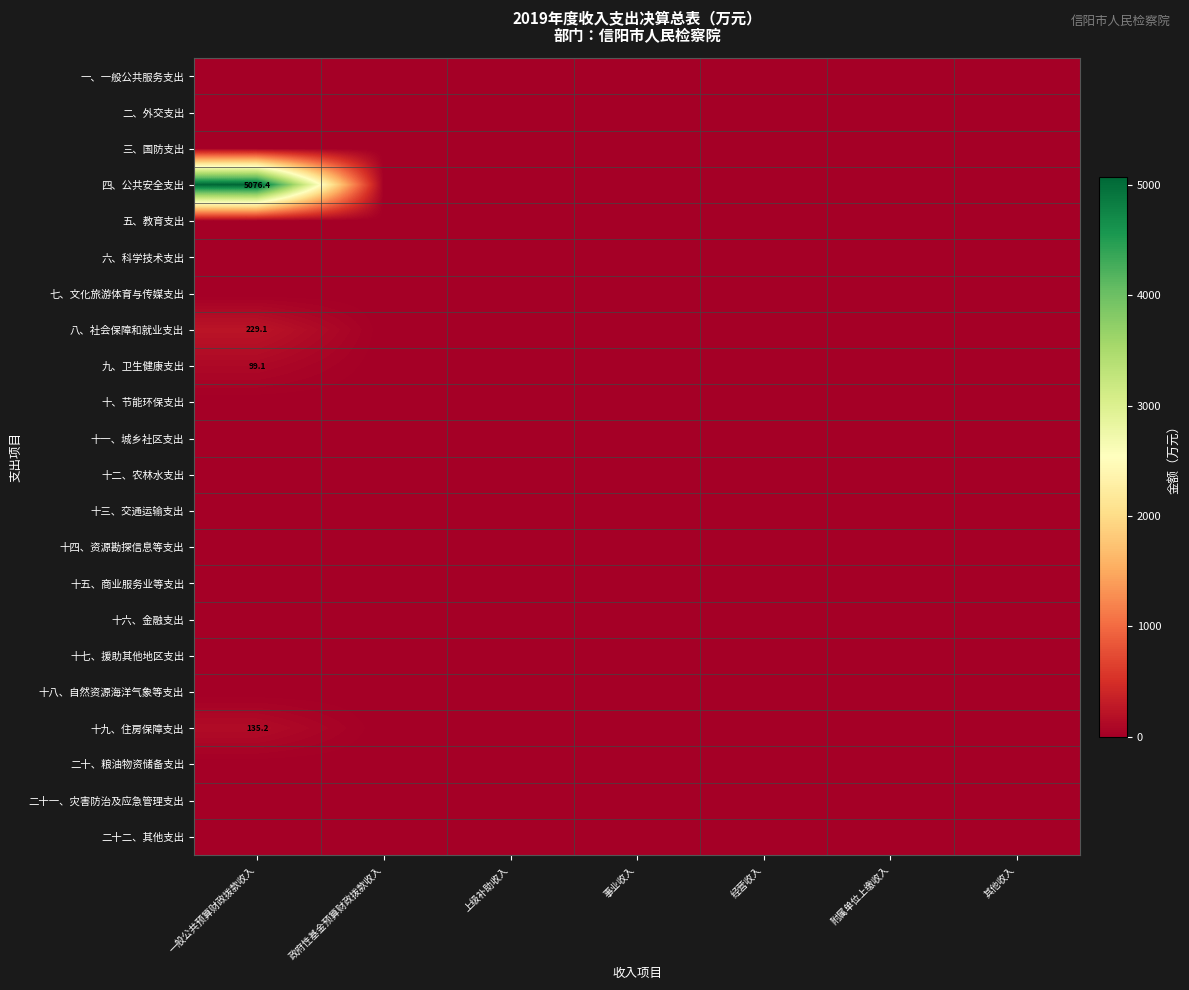

How many values in 九、卫生健康支出 are above zero?

1